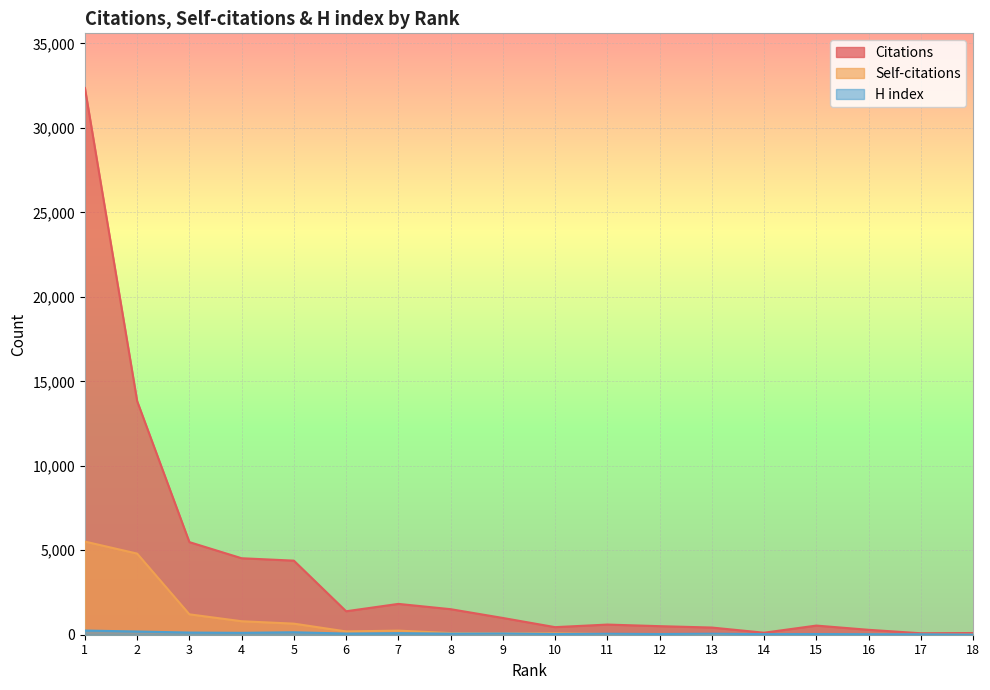

Where is Self-citations nearest to the value 2759?

3